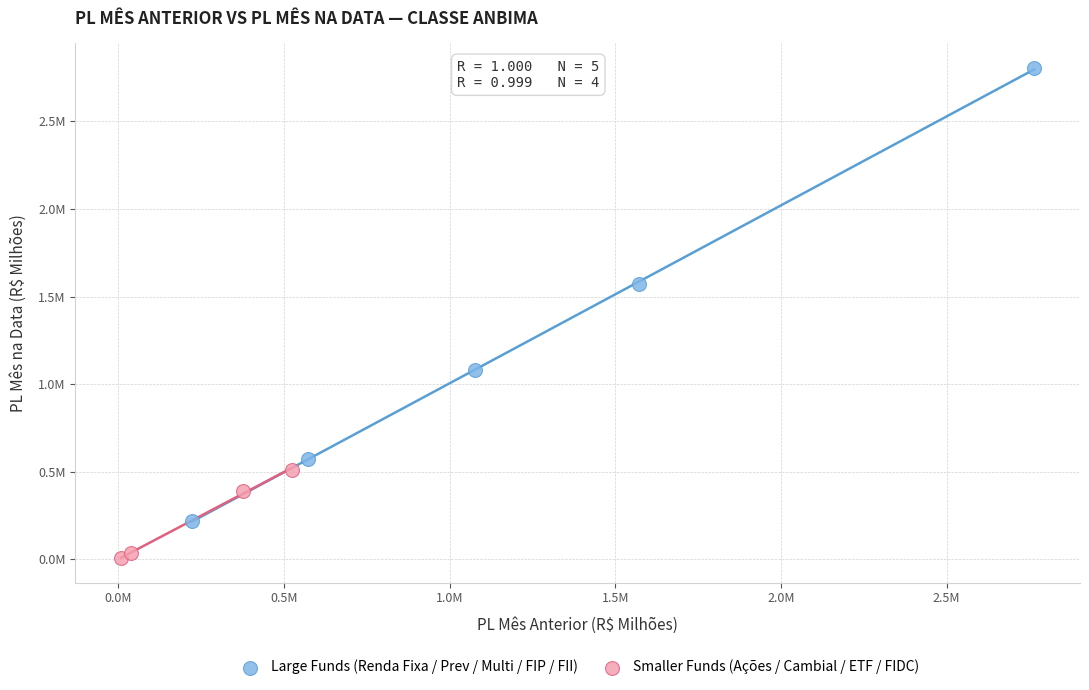

Which series has the widest spread of Y values?

Large Funds (Renda Fixa / Prev / Multi / FIP / FII)